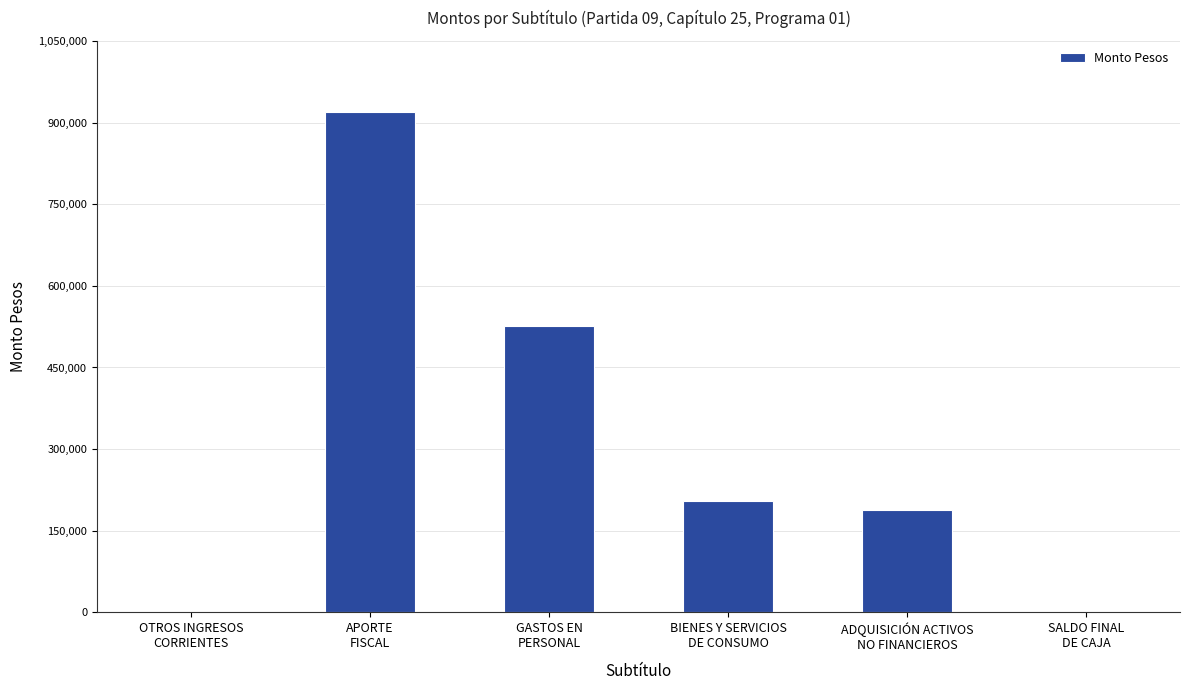

What is the greatest value displayed?

918750